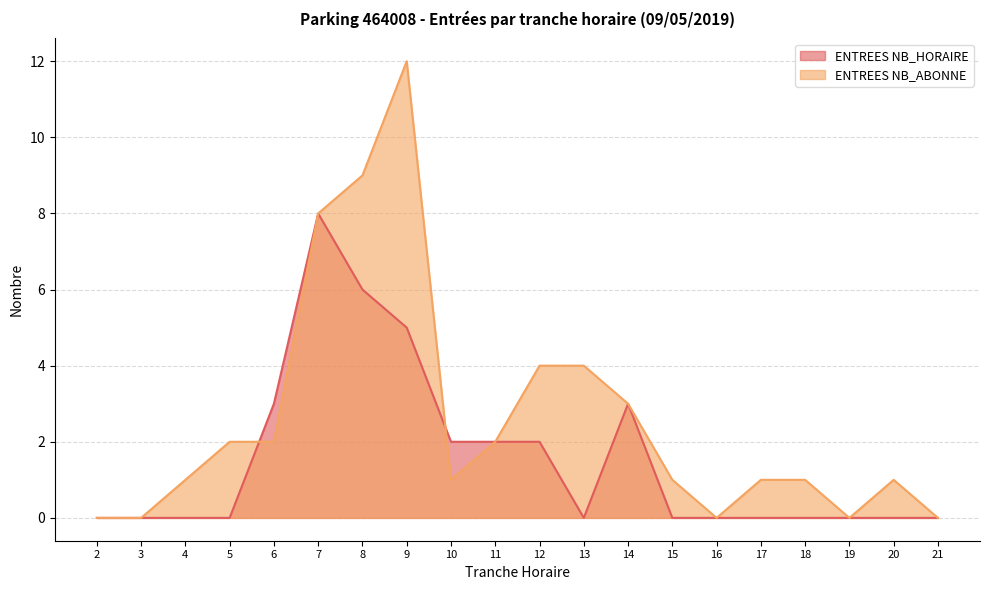

What is the sum of all ENTREES NB_HORAIRE values?

31